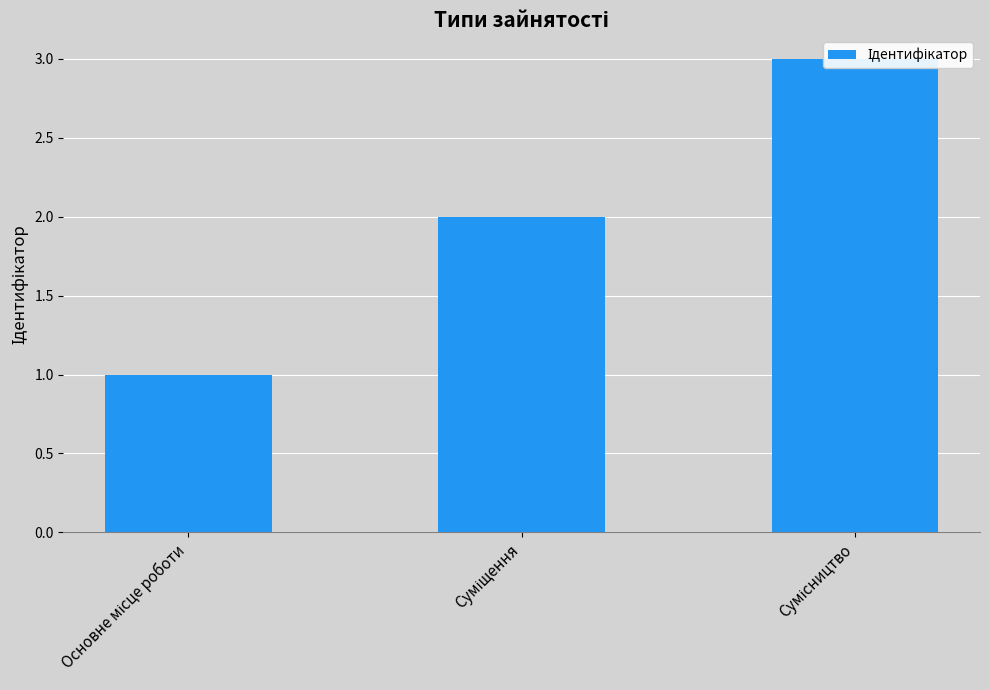

What is the label of the 1st bar from the left?

Основне місце роботи